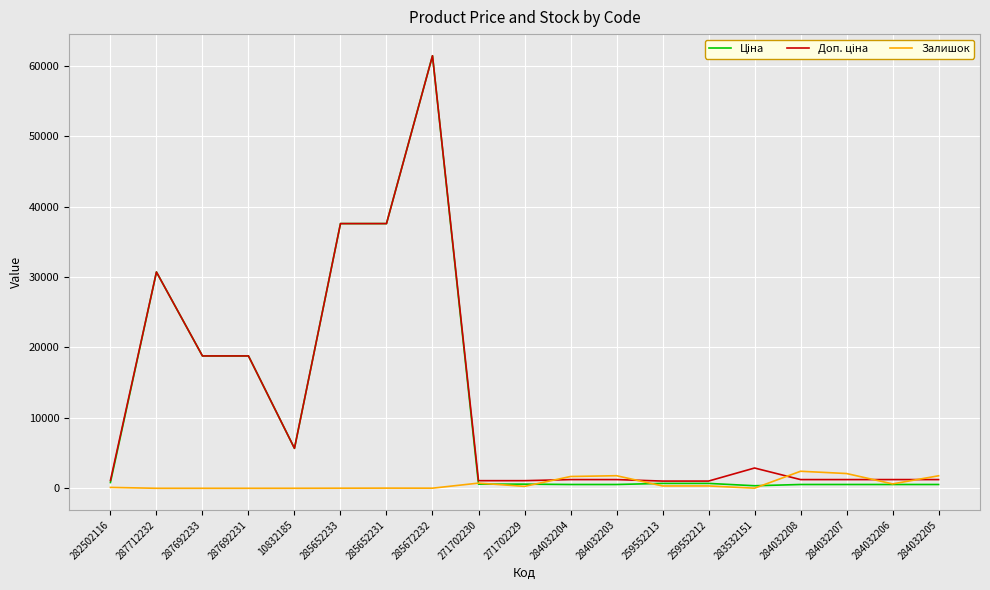

What is the maximum value shown in the chart?

61434.3